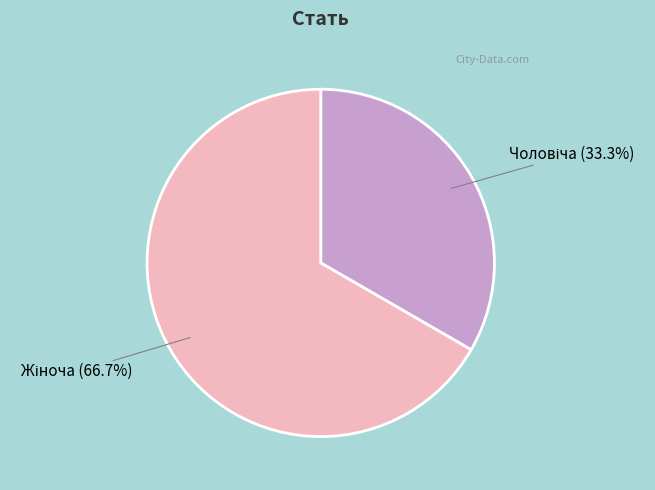

Is there a majority slice in this chart?

Yes